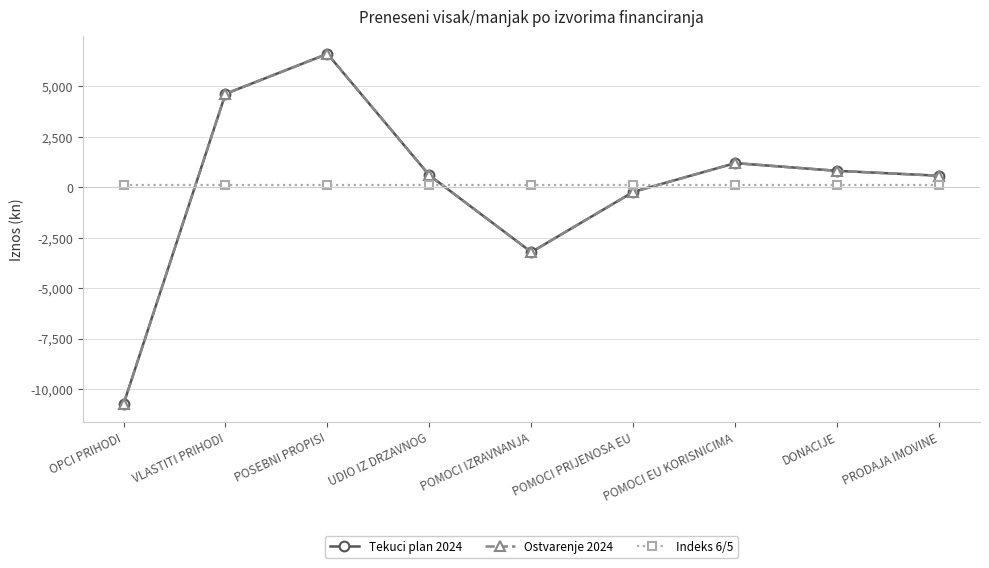

Does the chart have visible grid lines?

Yes